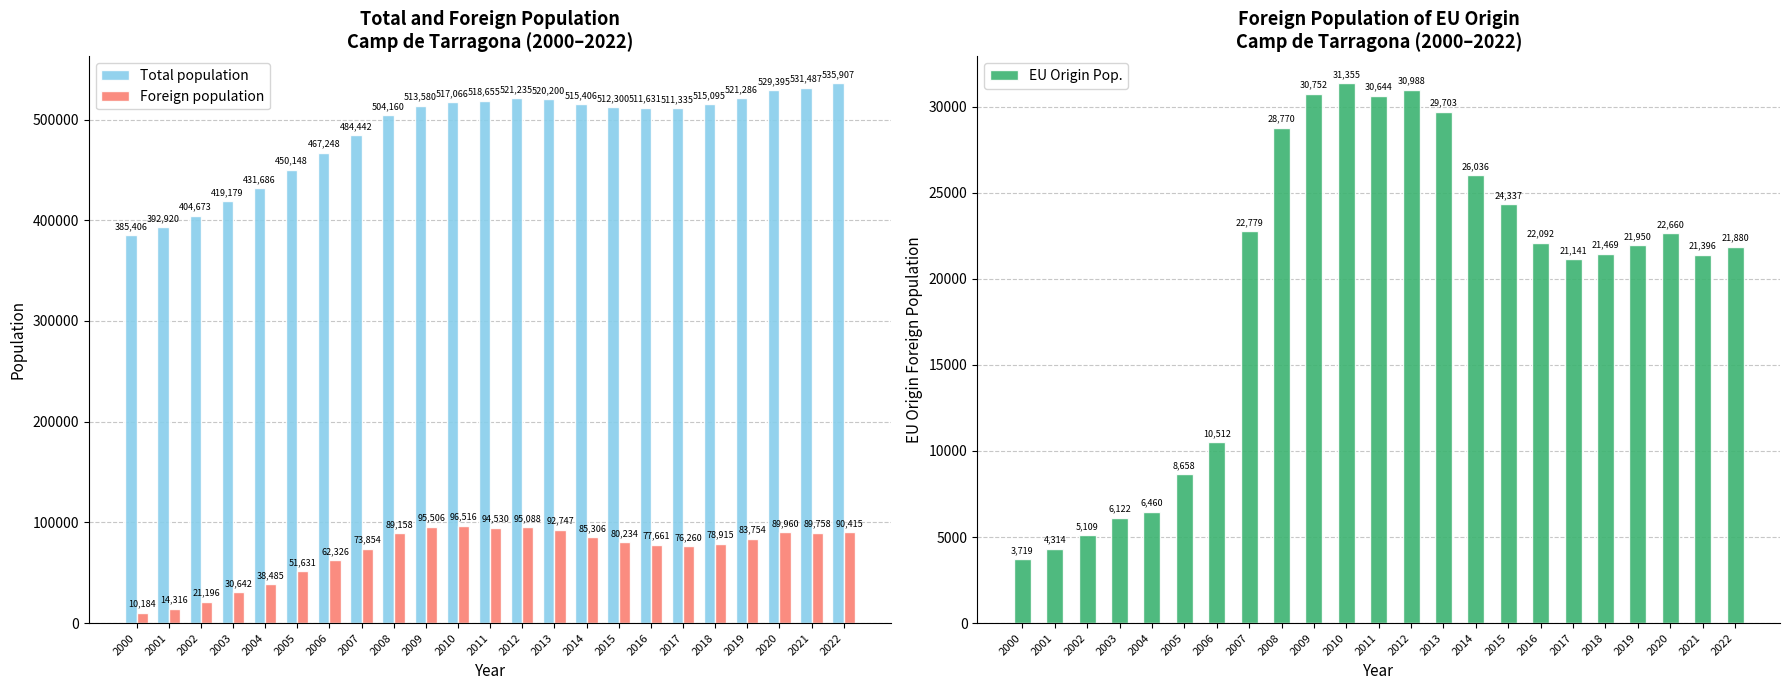

Reading right to left, transcribe all the data shown in this chart.

Total population: 535907	531487	529395	521286	515095	511335	511631	512300	515406	520200	521235	518655	517066	513580	504160	484442	467248	450148	431686	419179	404673	392920	385406
Foreign population: 90415	89758	89960	83754	78915	76260	77661	80234	85306	92747	95088	94530	96516	95506	89158	73854	62326	51631	38485	30642	21196	14316	10184
EU Origin Pop.: 21880	21396	22660	21950	21469	21141	22092	24337	26036	29703	30988	30644	31355	30752	28770	22779	10512	8658	6460	6122	5109	4314	3719